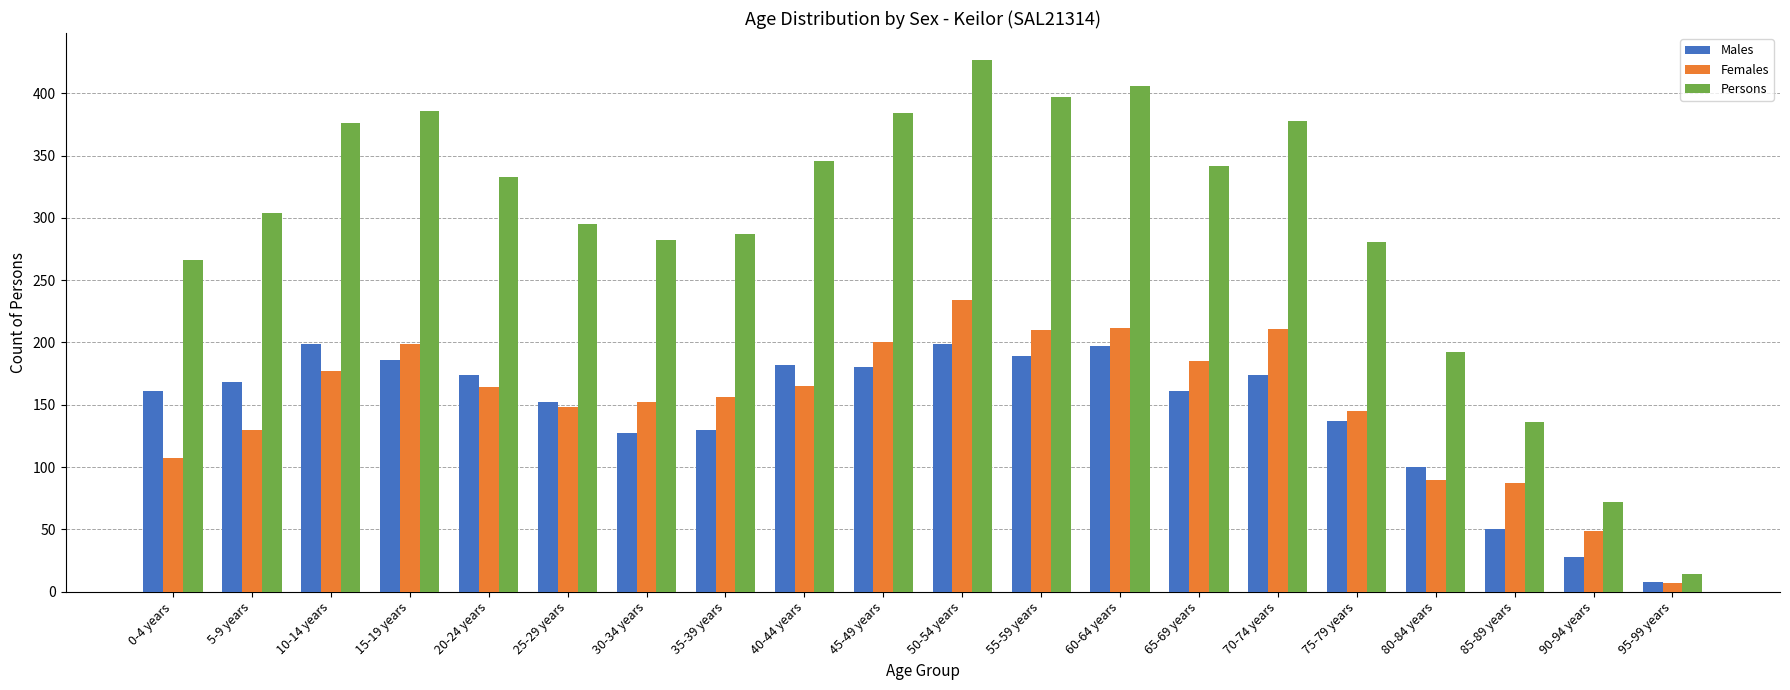

At which label does Females first exceed 164?

10-14 years